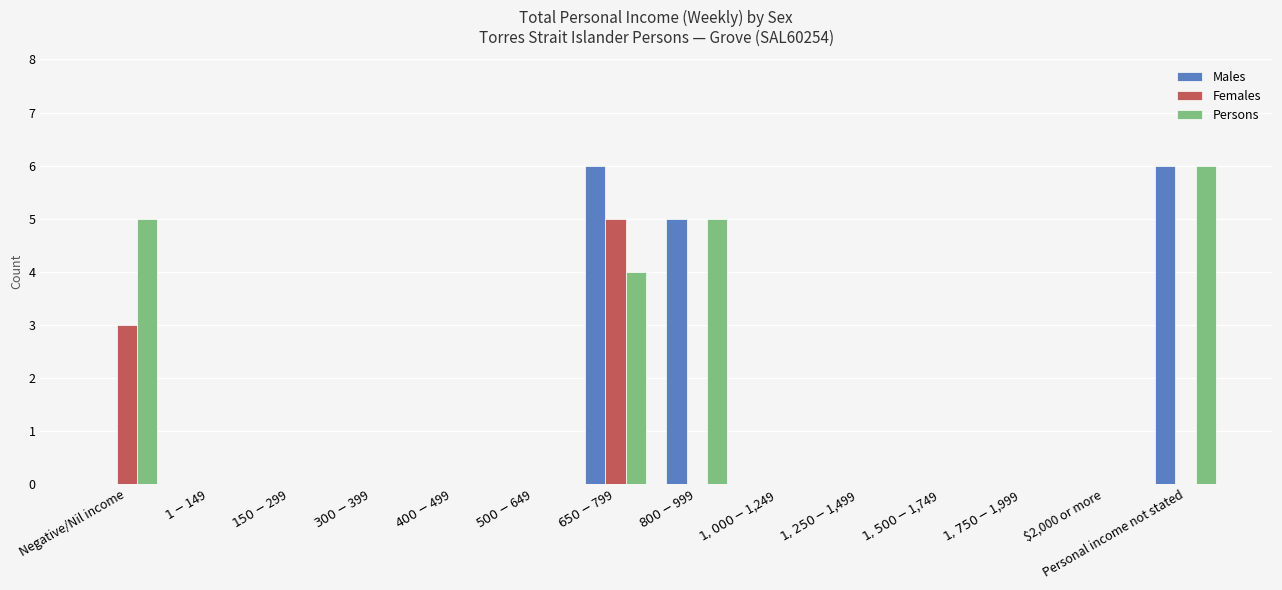

Is it true that Persons equals 2 at $650-$799?

False